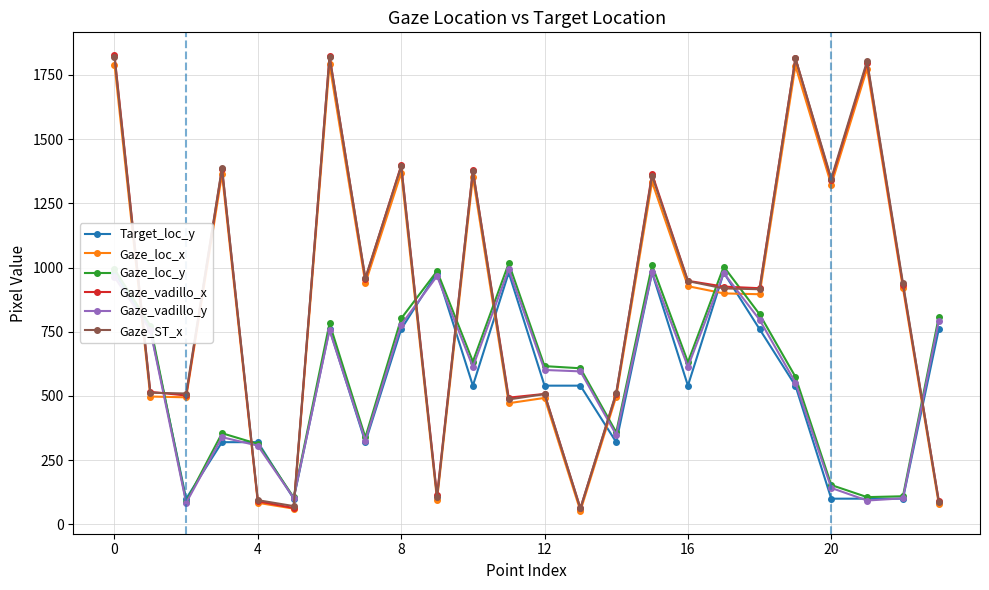

What are all the series names shown in the legend?

Target_loc_y, Gaze_loc_x, Gaze_loc_y, Gaze_vadillo_x, Gaze_vadillo_y, Gaze_ST_x